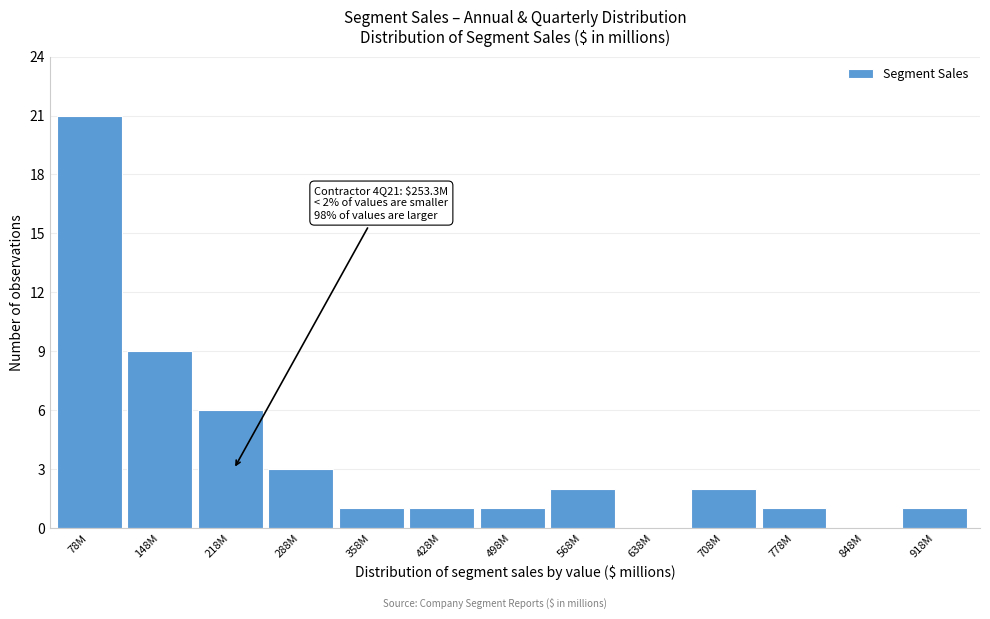

Reading left to right, transcribe all the data shown in this chart.

78M=21	148M=9	218M=6	288M=3	358M=1	428M=1	498M=1	568M=2	638M=0	708M=2	778M=1	848M=0	918M=1